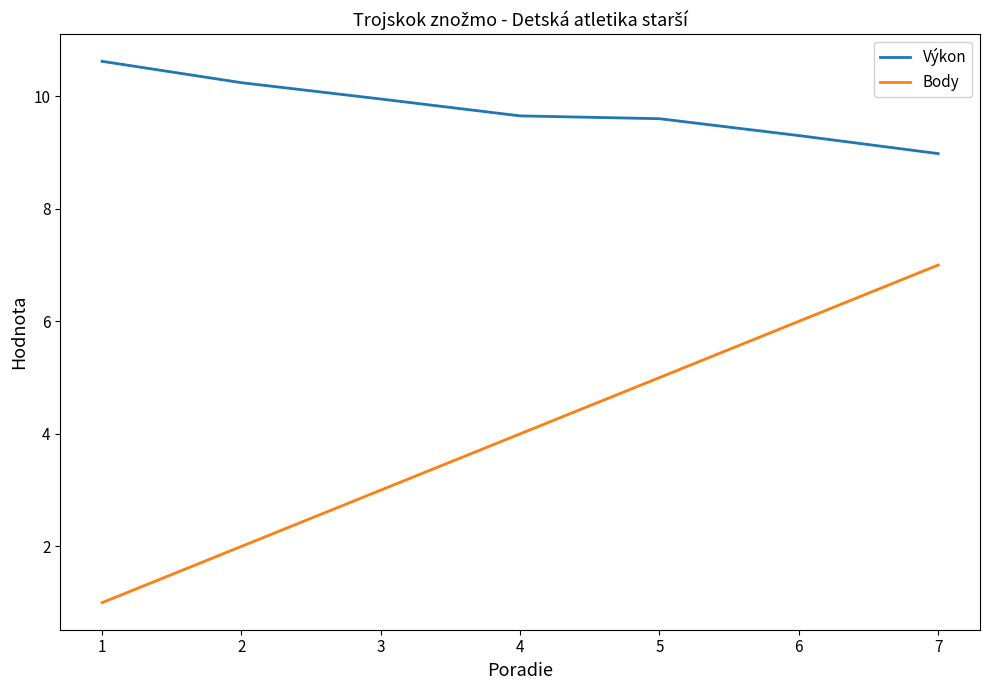

The value of Výkon at 3 is 9.9. True or false?

True